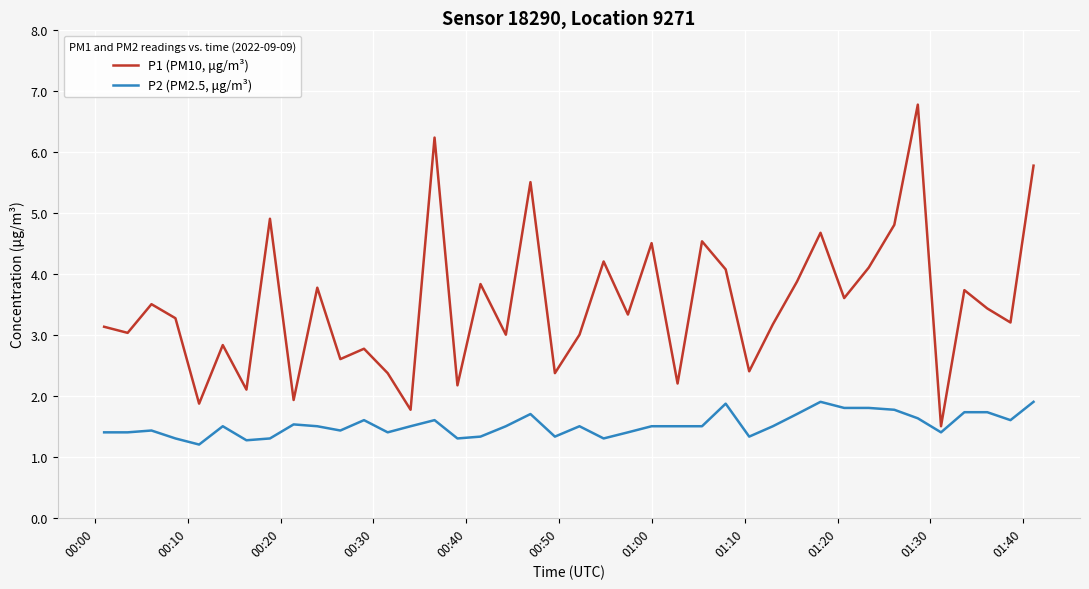

Reading left to right, list all the values displayed in this chart.

P1 (PM10, μg/m³): 3.1	3.0	3.5	3.3	1.9	2.8	2.1	4.9	1.9	3.8	2.6	2.8	2.4	1.8	6.2	2.2	3.8	3.0	5.5	2.4	3.0	4.2	3.3	4.5	2.2	4.5	4.1	2.4	3.2	3.9	4.7	3.6	4.1	4.8	6.8	1.5	3.7	3.4	3.2	5.8
P2 (PM2.5, μg/m³): 1.4	1.4	1.4	1.3	1.2	1.5	1.3	1.3	1.5	1.5	1.4	1.6	1.4	1.5	1.6	1.3	1.3	1.5	1.7	1.3	1.5	1.3	1.4	1.5	1.5	1.5	1.9	1.3	1.5	1.7	1.9	1.8	1.8	1.8	1.6	1.4	1.7	1.7	1.6	1.9